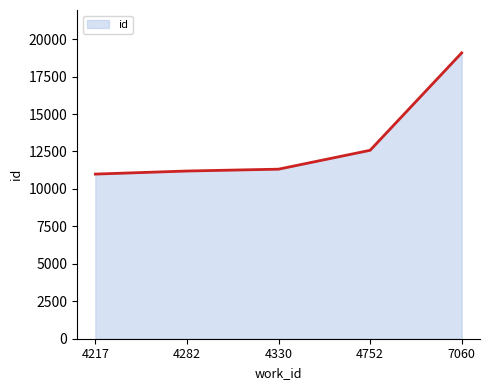

What is the sum of the values at 4282 and 4752?

23775